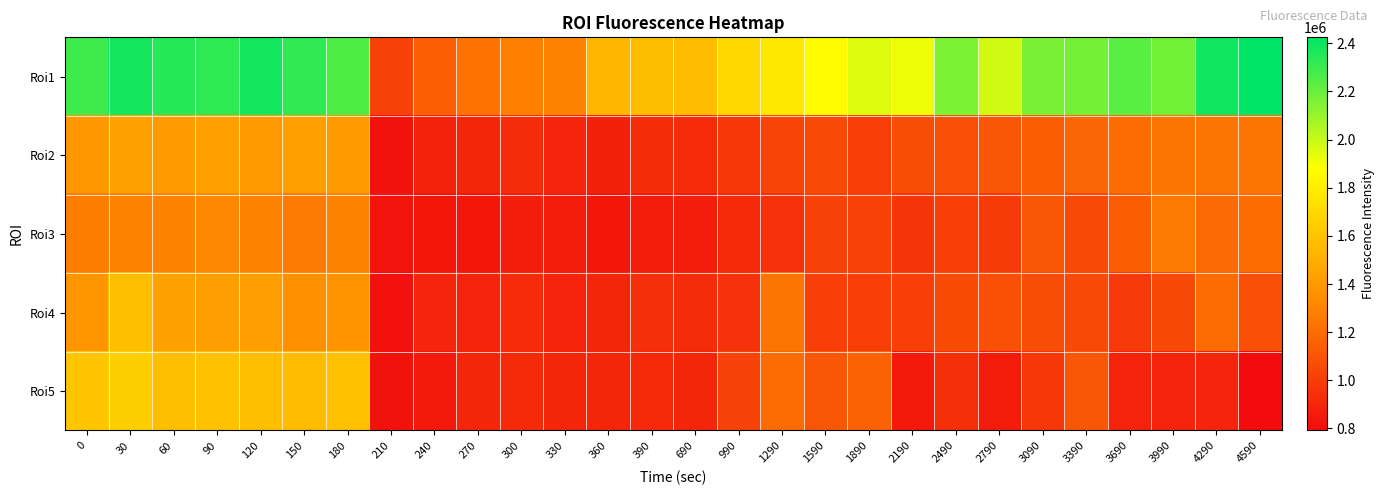

At which category is the sum across all series the highest?

30